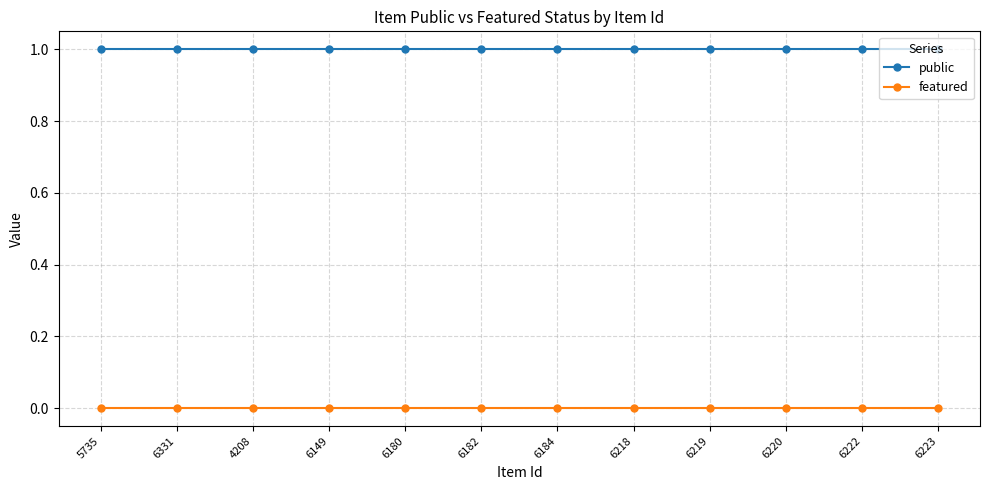

Reading right to left, transcribe all the data shown in this chart.

public: 1	1	1	1	1	1	1	1	1	1	1	1
featured: 0	0	0	0	0	0	0	0	0	0	0	0